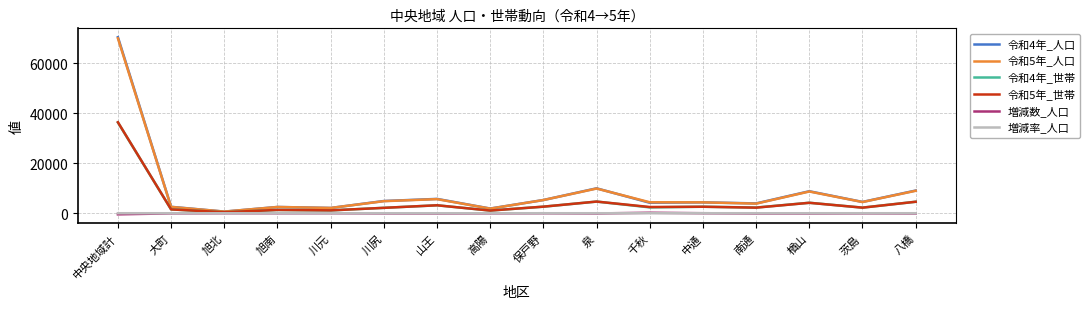

What is the greatest value displayed?

70336.0